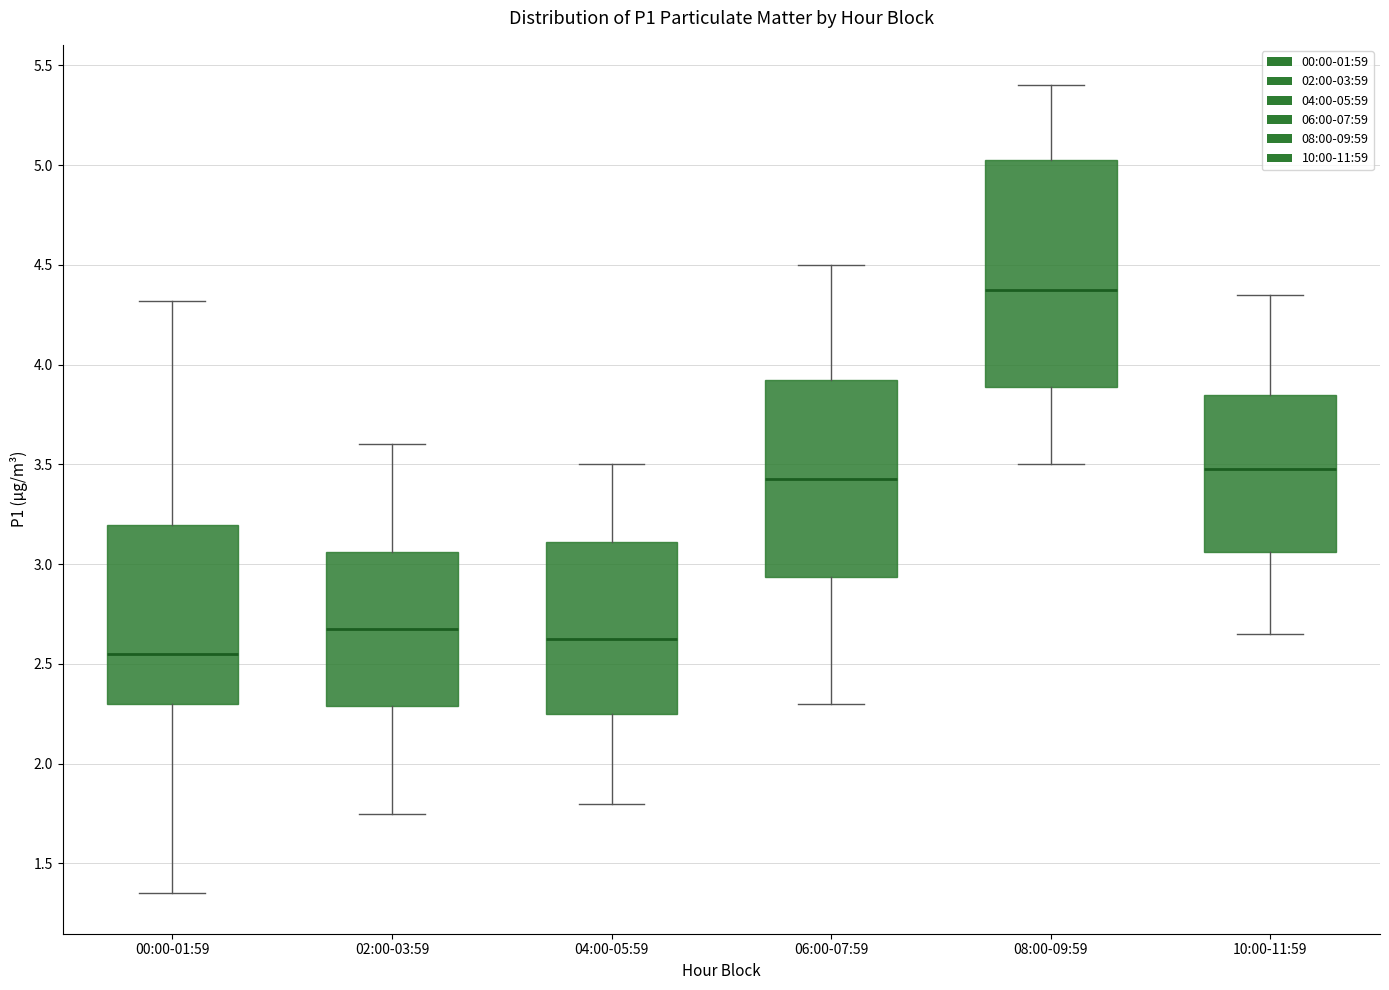

Where is the upper edge of the box for 04:00-05:59 on the y-axis? The values are not printed on the chart, so give them approximately, as read against the axis.

3.10